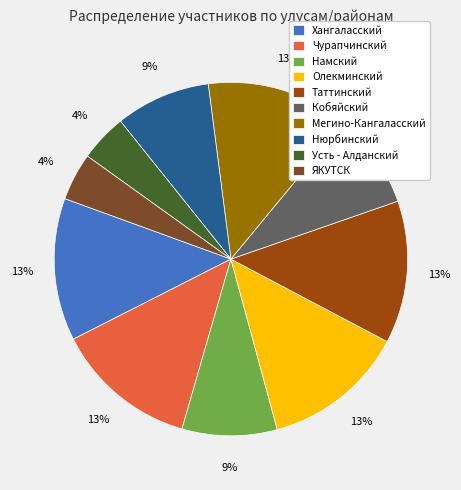

Is there any slice that represents more than half of the pie?

No